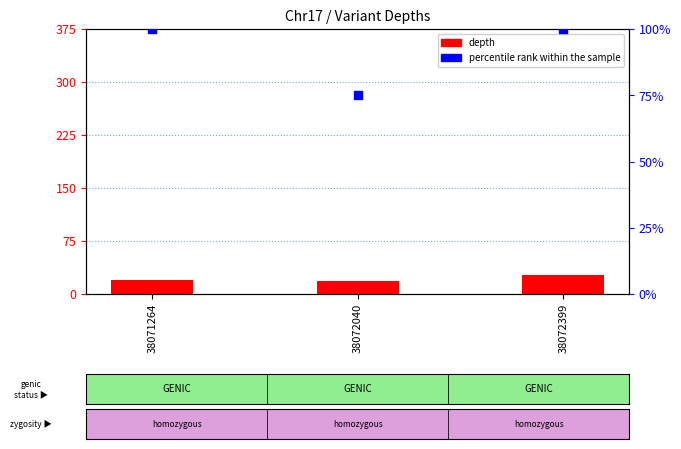

At which category is the sum across all series the highest?

38072399